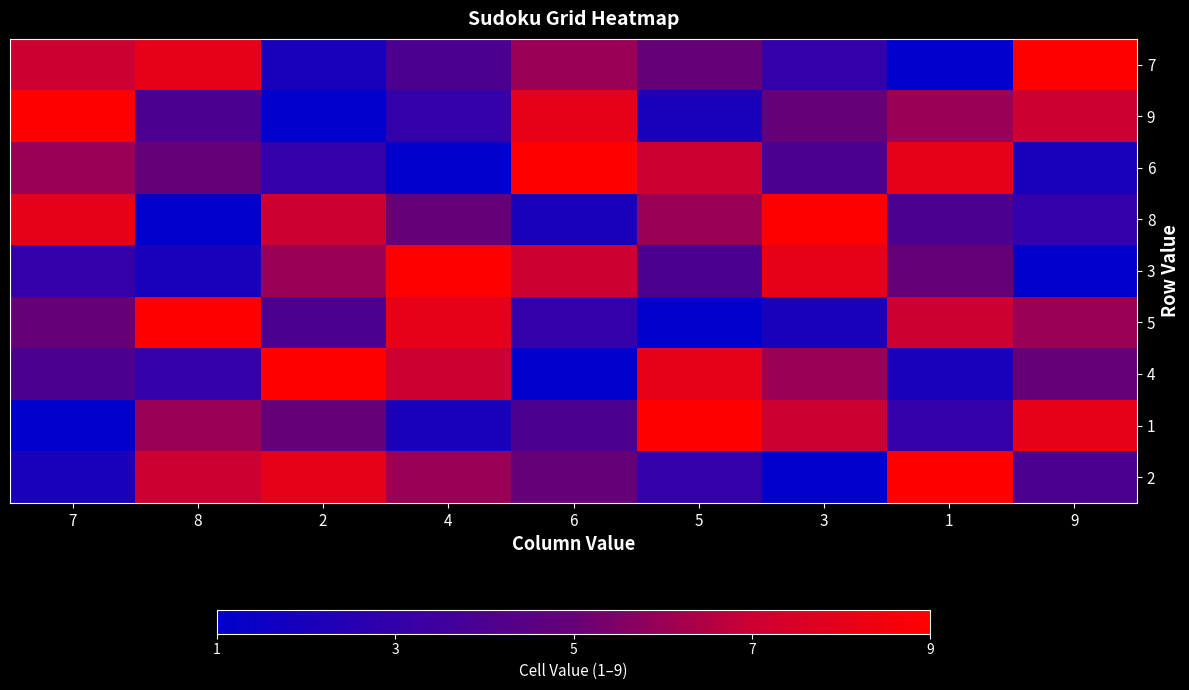

List the series in order of their peak value, highest first.

7, 9, 6, 8, 3, 5, 4, 1, 2